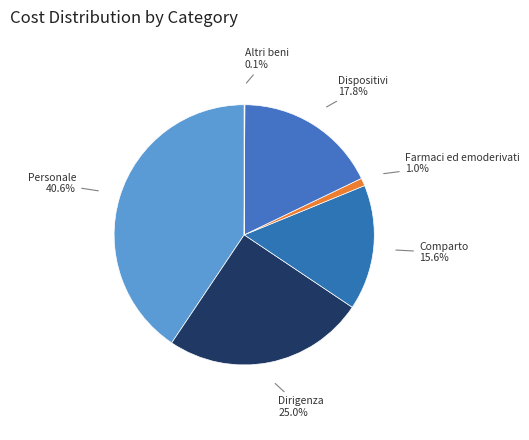

Which has a higher value, Personale or Farmaci ed emoderivati?

Personale